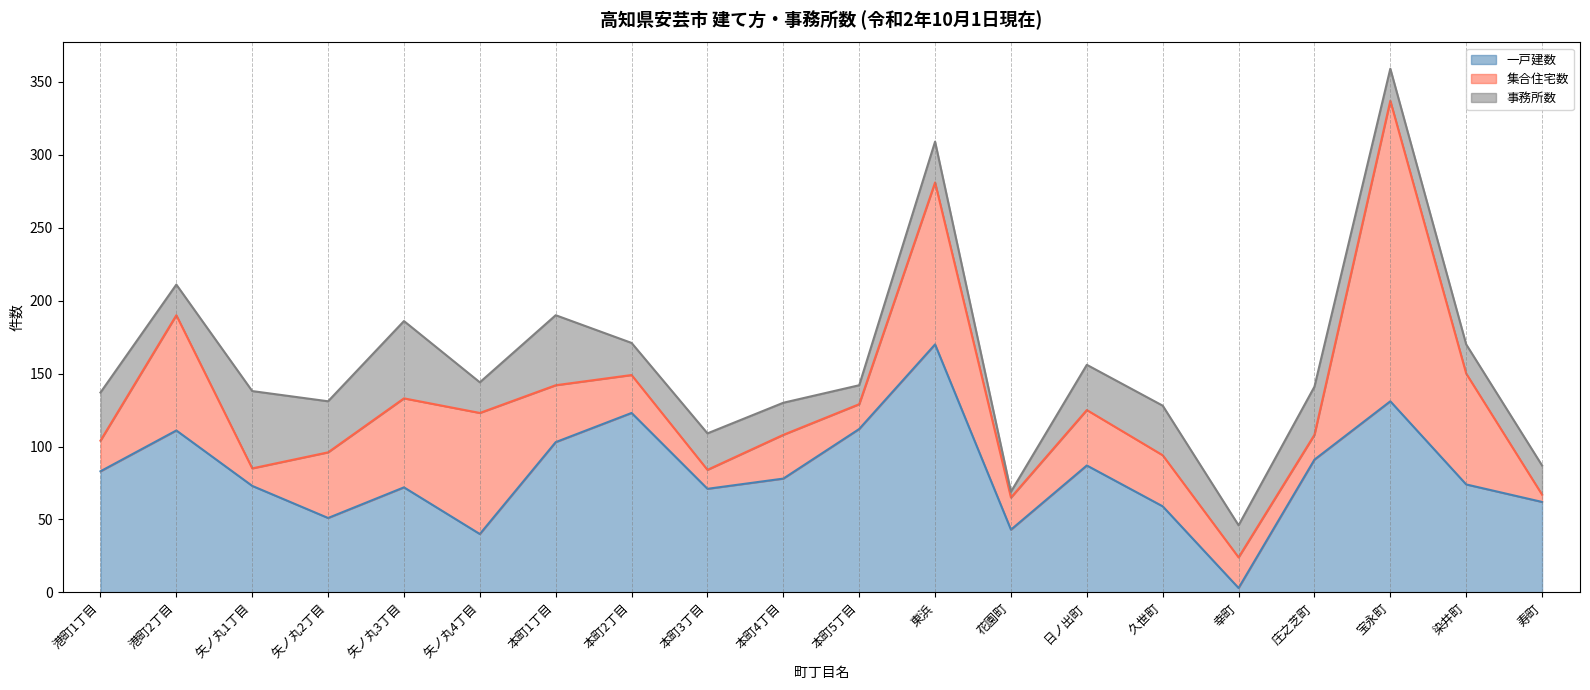

What is the minimum value for 集合住宅数?

5